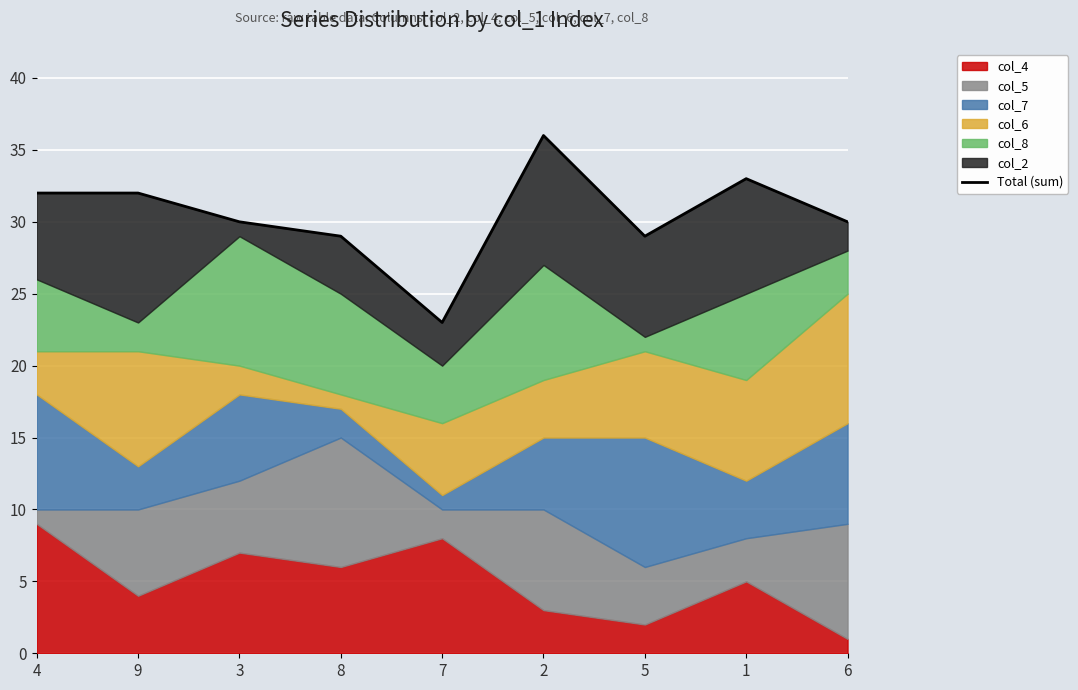

What value does the data have at 8, to the nearest 5?

30